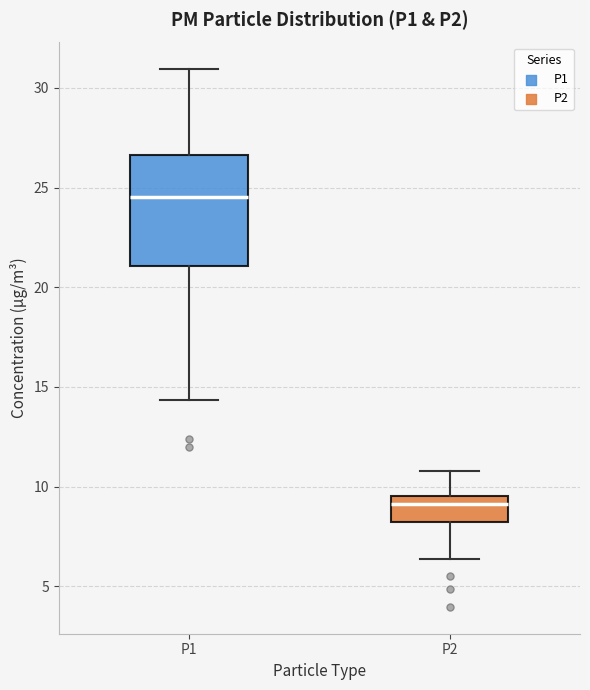

Reading left to right, transcribe this box plot: for each box, give where its median line is, the range the box spans, and where its two whiskers end, as read against the y-axis. The values are not printed on the chart, so give them approximately, as read against the axis.

P1: median 24.5, box 21.0 to 26.5, whiskers 14.5 to 31.0
P2: median 9.0, box 8.0 to 9.5, whiskers 6.5 to 11.0